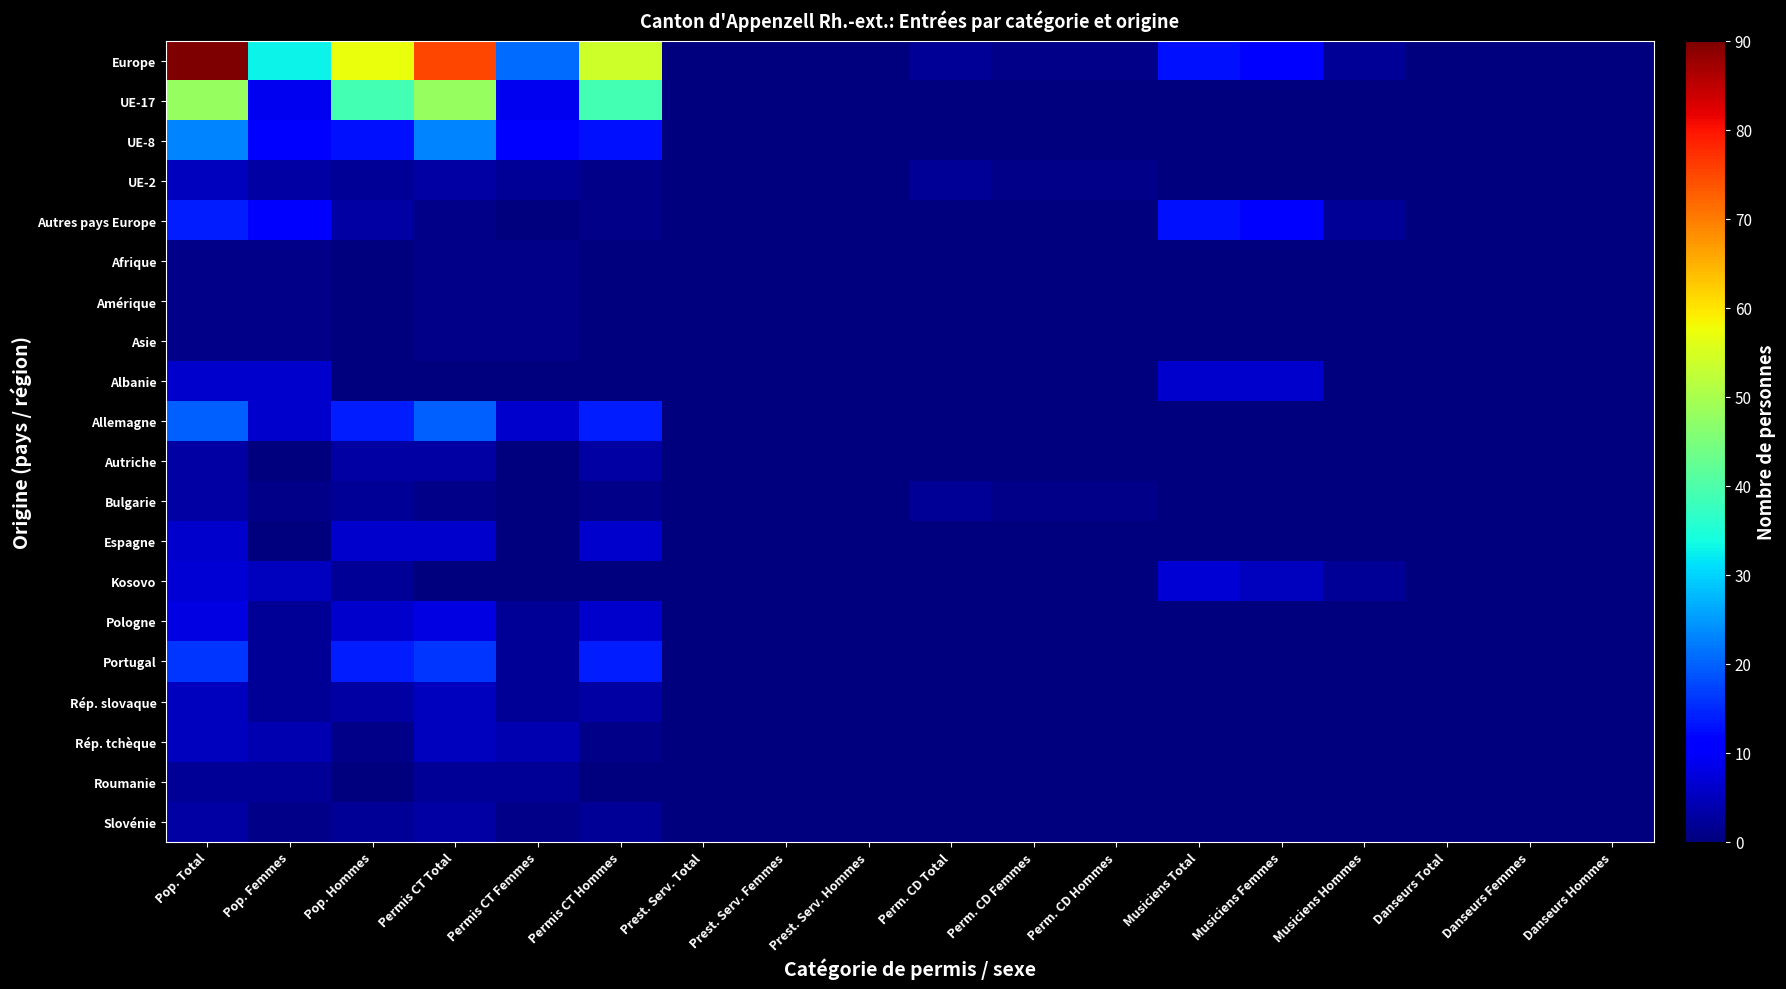

Rank the series at Prest. Serv. Femmes from highest to lowest value.

Europe, UE-17, UE-8, UE-2, Autres pays Europe, Afrique, Amérique, Asie, Albanie, Allemagne, Autriche, Bulgarie, Espagne, Kosovo, Pologne, Portugal, Rép. slovaque, Rép. tchèque, Roumanie, Slovénie